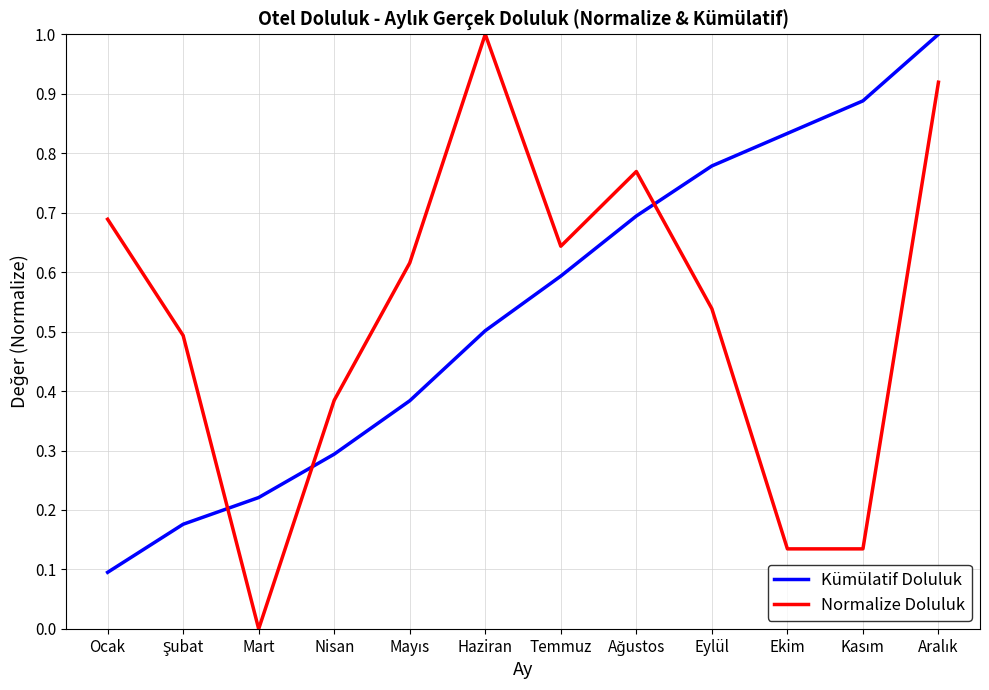

Which series has the largest total across all categories?

Kümülatif Doluluk